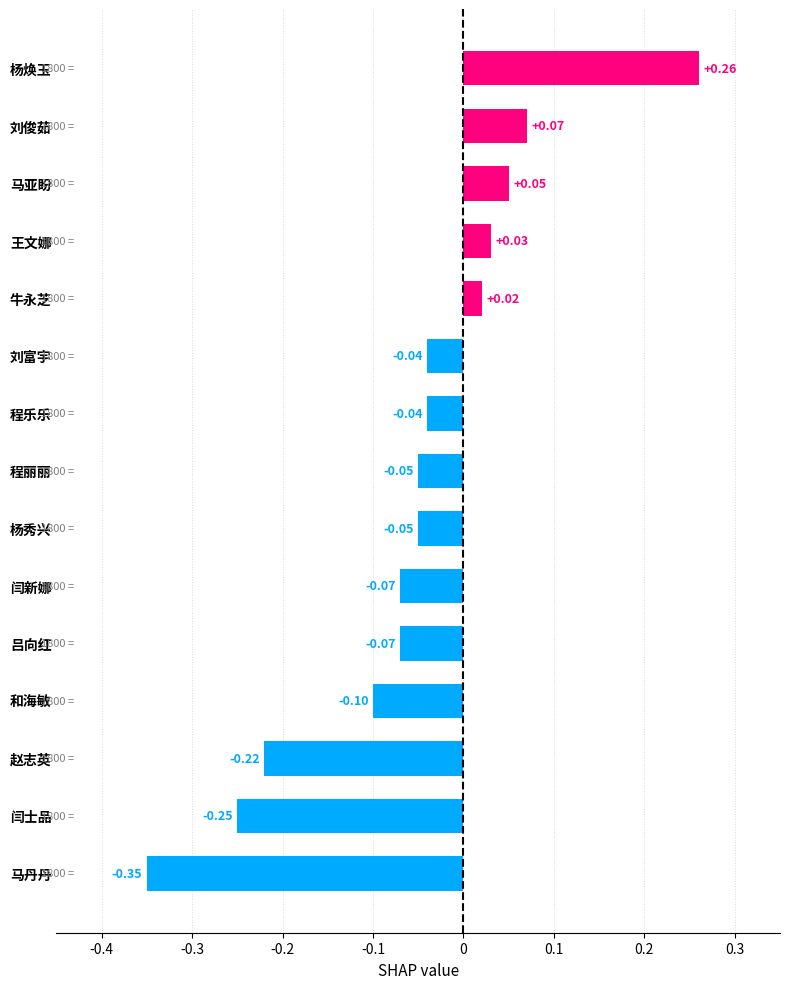

How many bars are there in total?

15